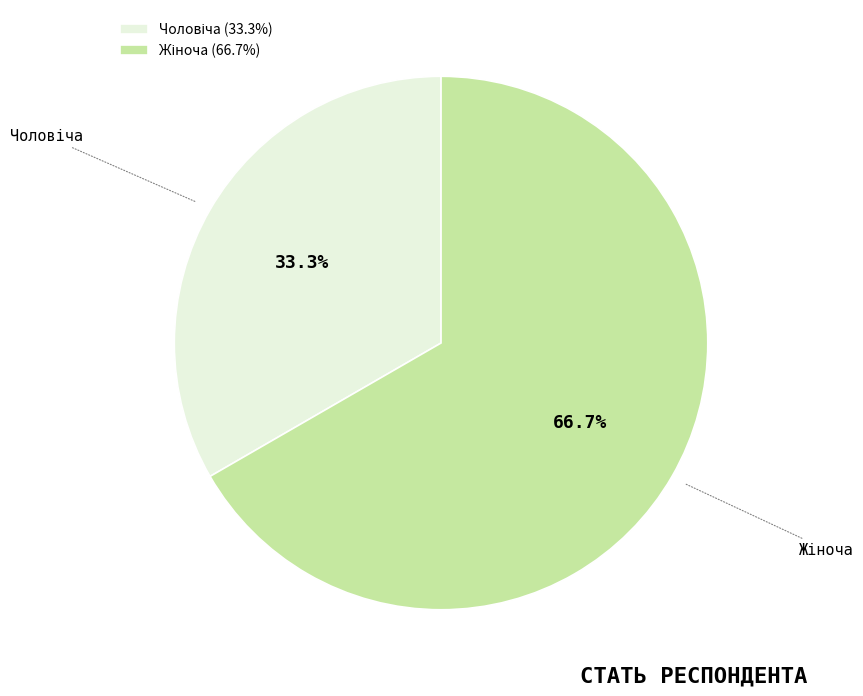

To the nearest percent, what is the average slice percentage?

50%